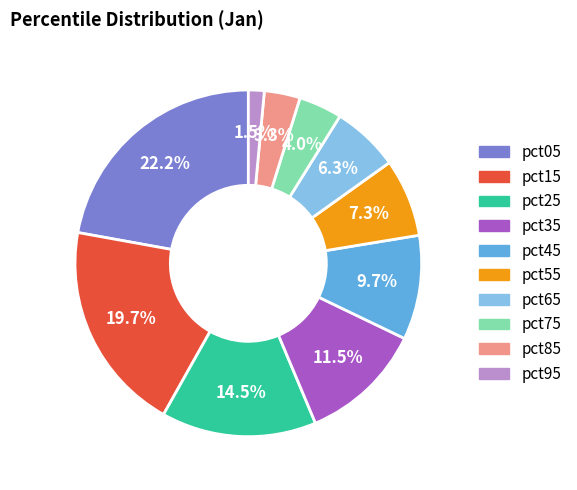

Which slice is the smallest?

pct95